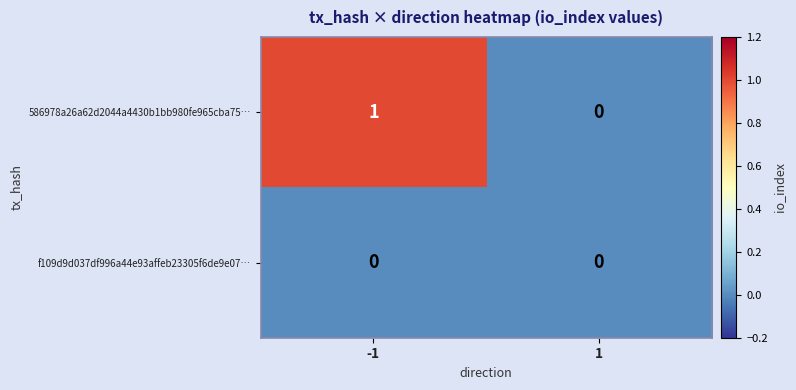

Which series changed the most between -1 and 1?

586978a26a62d2044a4430b1bb980fe965cba75…